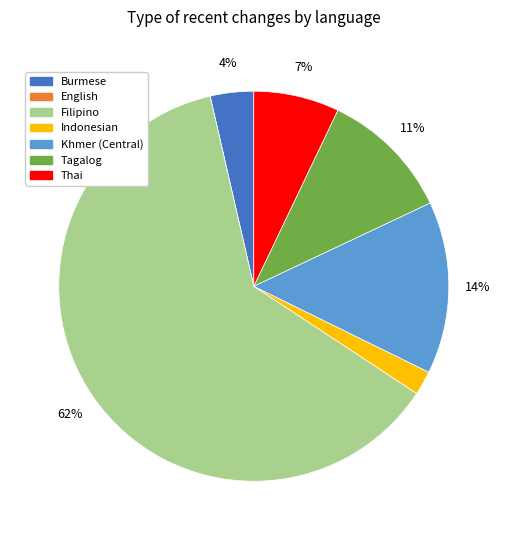

Is it true that Burmese is 11% of the pie?

False